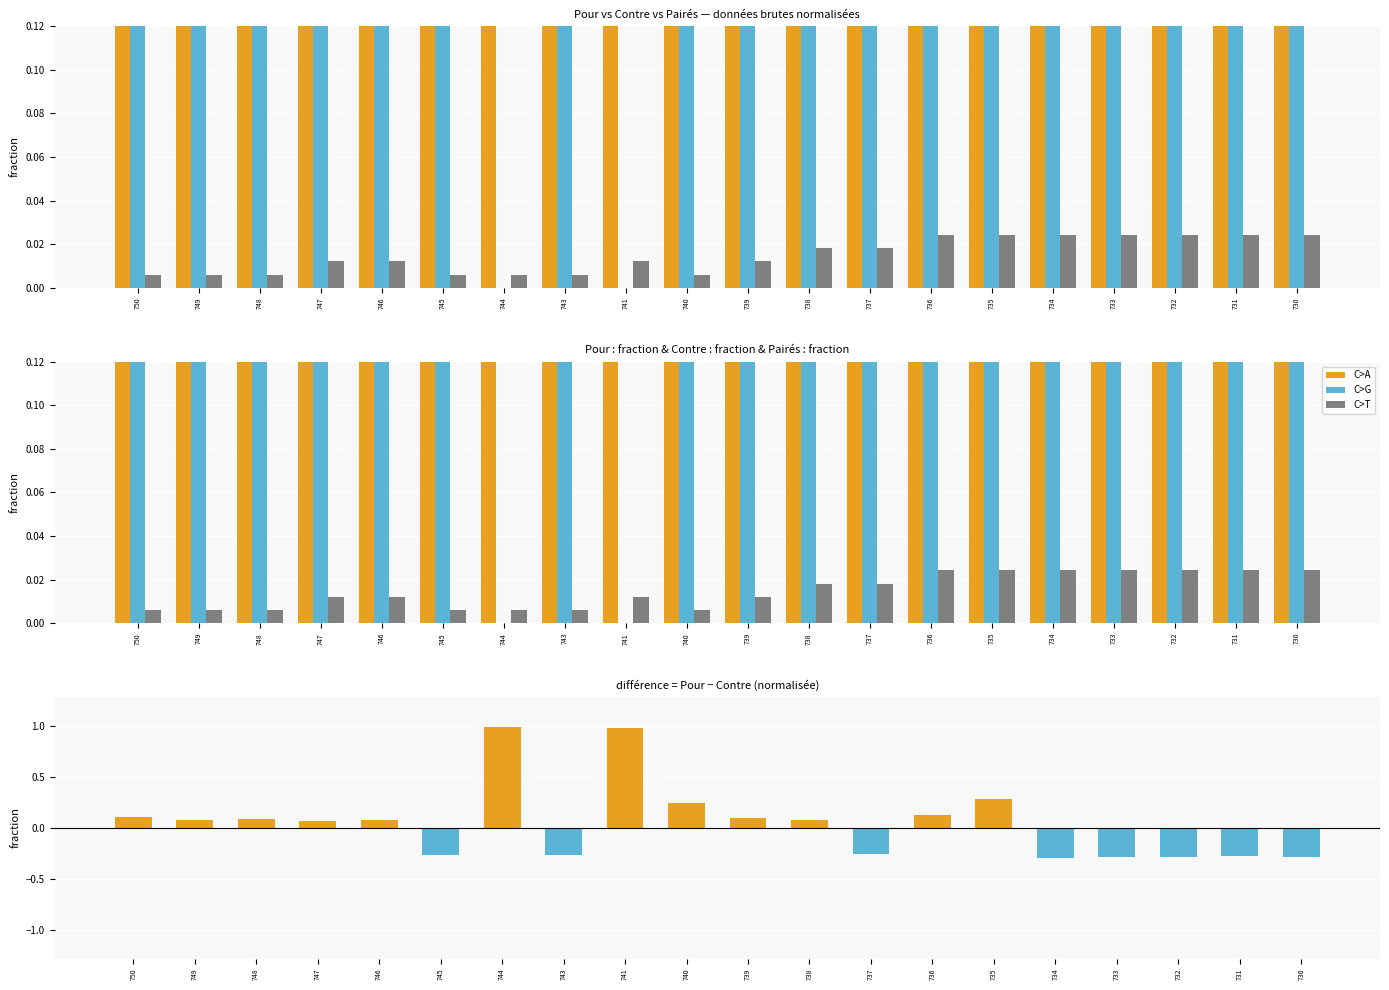

Reading right to left, list all the values displayed in this chart.

Pour: 730=0.3	731=0.3	732=0.3	733=0.3	734=0.3	735=0.6	736=0.5	737=0.3	738=0.5	739=0.5	740=0.6	741=1.0	743=0.4	744=1.0	745=0.4	746=0.5	747=0.5	748=0.5	749=0.5	750=0.5
Contre: 730=0.6	731=0.6	732=0.6	733=0.6	734=0.6	735=0.3	736=0.4	737=0.6	738=0.4	739=0.4	740=0.4	741=0.0	743=0.6	744=0.0	745=0.6	746=0.4	747=0.5	748=0.4	749=0.5	750=0.4
Pairés: 730=0.0	731=0.0	732=0.0	733=0.0	734=0.0	735=0.0	736=0.0	737=0.0	738=0.0	739=0.0	740=0.0	741=0.0	743=0.0	744=0.0	745=0.0	746=0.0	747=0.0	748=0.0	749=0.0	750=0.0
Pour − Contre: 730=-0.3	731=-0.3	732=-0.3	733=-0.3	734=-0.3	735=0.3	736=0.1	737=-0.3	738=0.1	739=0.1	740=0.2	741=1.0	743=-0.3	744=1.0	745=-0.3	746=0.1	747=0.1	748=0.1	749=0.1	750=0.1